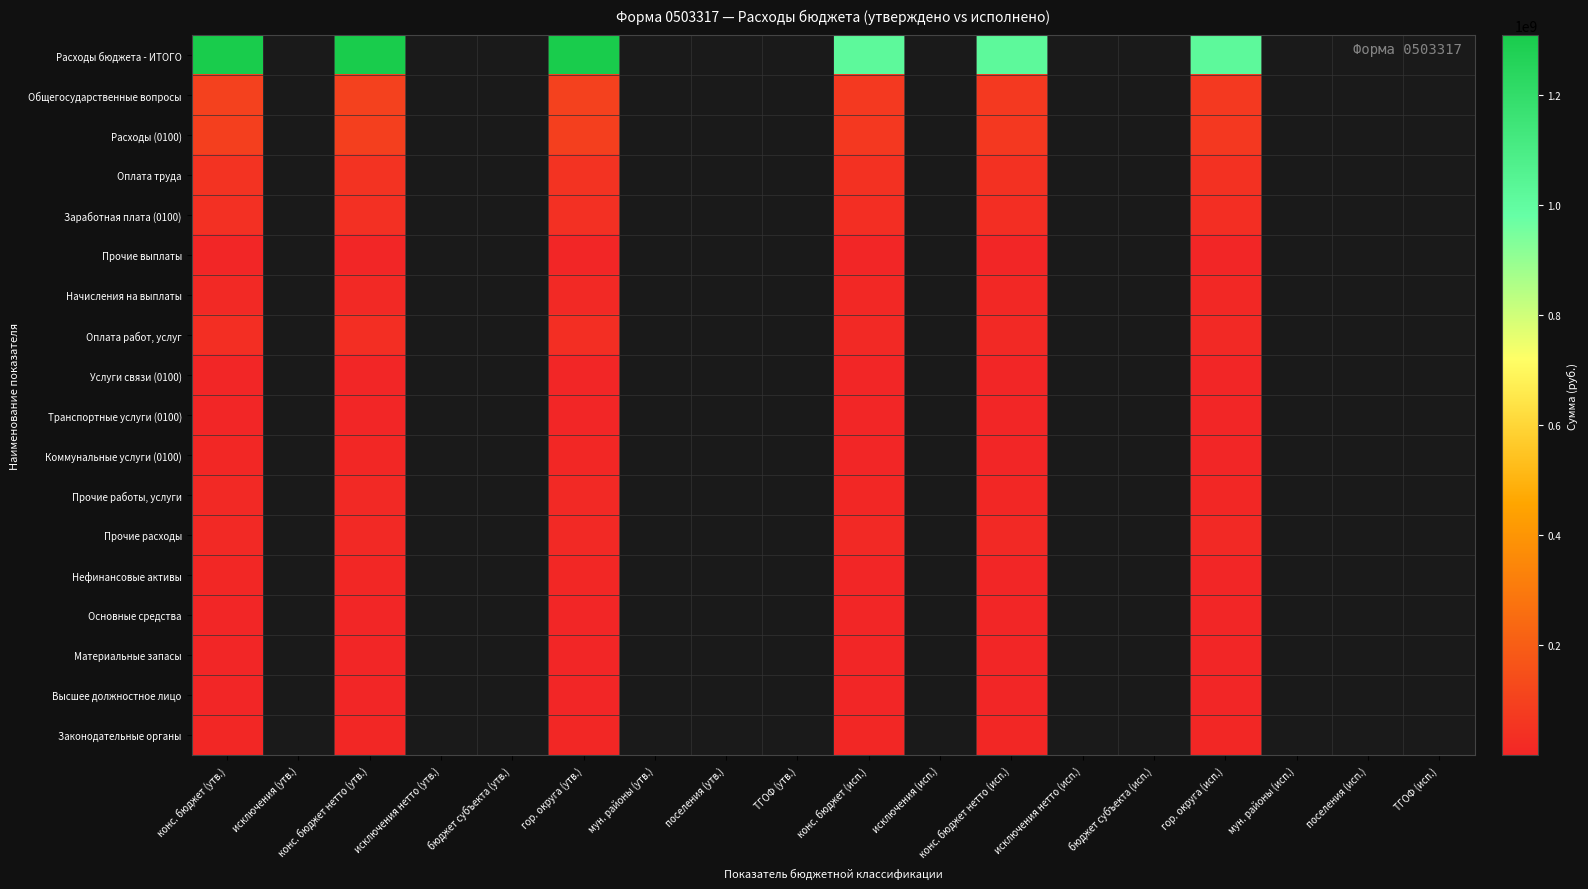

Rank the series by their maximum value, from highest to lowest.

Расходы бюджета - ИТОГО, Общегосударственные вопросы, Расходы (0100), Оплата труда, Заработная плата (0100), Оплата работ, услуг, Прочие расходы, Прочие работы, услуги, Начисления на выплаты, Нефинансовые активы, Законодательные органы, Коммунальные услуги (0100), Основные средства, Материальные запасы, Услуги связи (0100), Высшее должностное лицо, Транспортные услуги (0100), Прочие выплаты